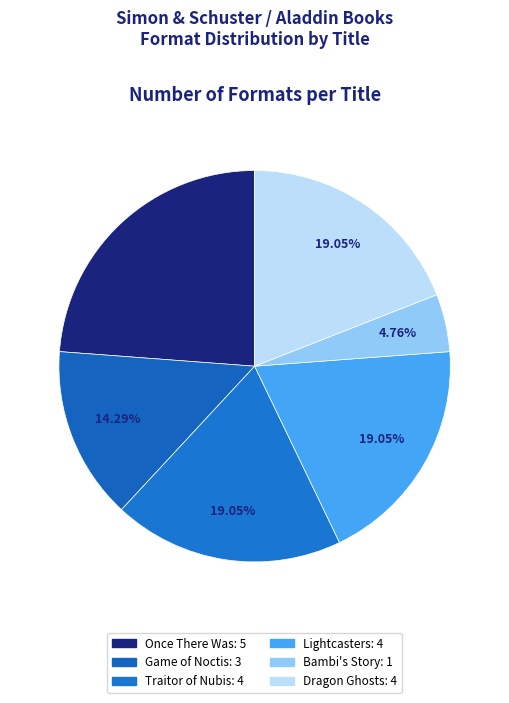

The Game of Noctis slice represents 14% of the pie. True or false?

True